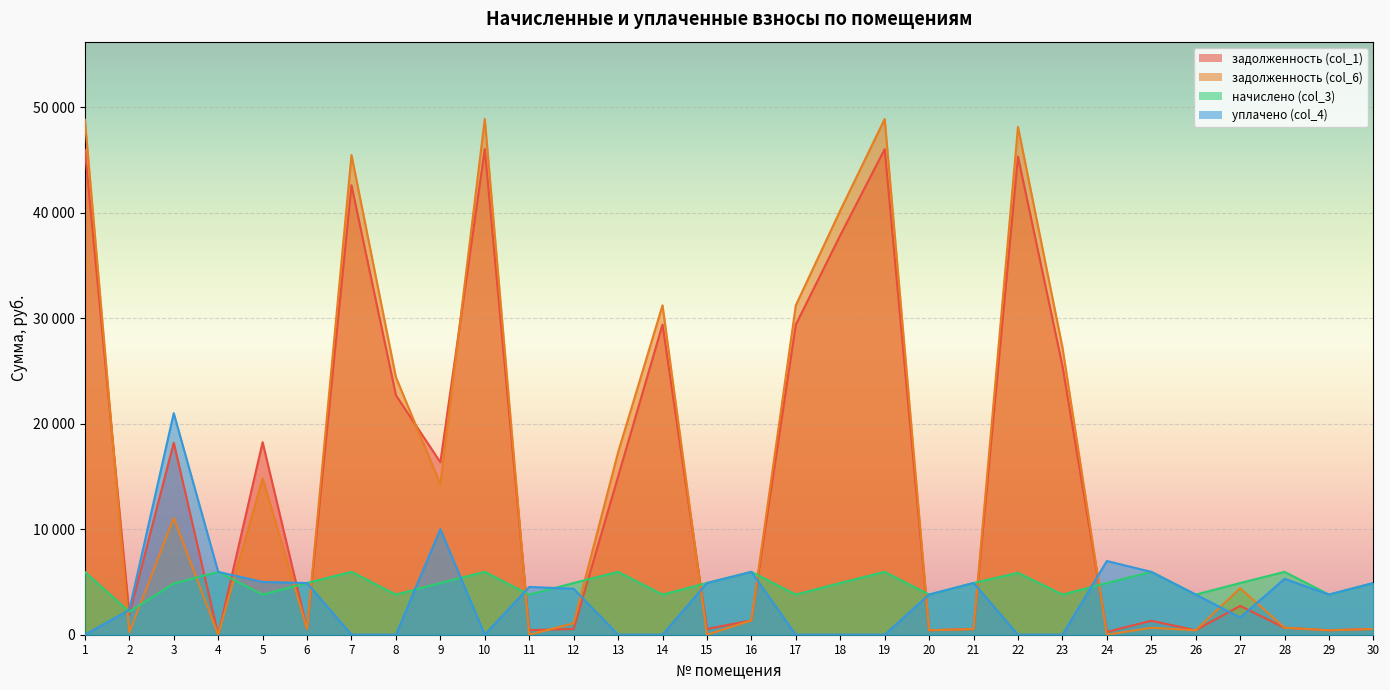

Reading left to right, extract all data points from this chart.

задолженность (col_1): 45962.1	1917.2	18198.3	0.0	18247.9	544.5	42603.7	22700.8	16350.0	46020.5	436.3	544.5	14987.9	29397.5	544.5	1353.5	29397.5	37854.7	46020.5	422.9	536.5	45320.4	25491.1	262.5	1323.2	422.9	2732.1	662.0	422.9	544.5
задолженность (col_6): 48816.3	241.6	11056.7	0.0	14819.3	544.5	45461.5	24410.0	14253.2	48878.3	0.0	1089.0	17284.1	31223.0	0.0	1356.7	31223.0	40205.3	48878.3	422.9	535.0	48134.7	27248.7	0.0	661.3	422.9	4408.7	662.0	422.9	544.5
начислено (col_3): 5950.2	2174.7	4855.3	5957.7	3805.7	4900.6	5957.7	3805.7	4900.6	5957.7	3805.7	4900.6	5957.7	3805.7	4900.6	5957.7	3805.7	4900.6	5957.7	3805.7	4900.6	5867.1	3805.7	4900.6	5957.7	3805.7	4900.6	5957.7	3805.7	4900.6
уплачено (col_4): 0.0	2358.6	21000.0	5957.9	5000.0	4900.6	0.0	0.0	10000.0	0.0	4530.2	4356.1	0.0	0.0	4900.6	5957.7	0.0	0.0	0.0	3805.7	4905.0	0.0	0.0	6985.5	5958.3	3805.6	1633.5	5295.8	3805.7	4900.6